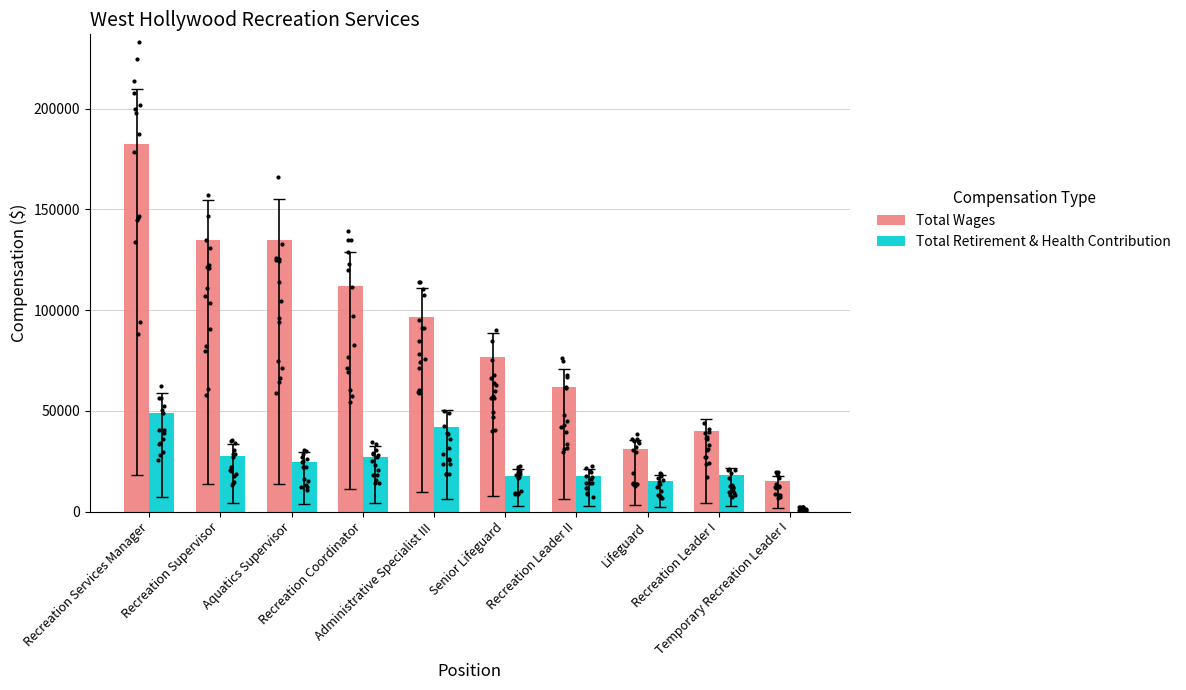

Which series reaches the minimum Y coordinate?

Total Retirement & Health Contribution